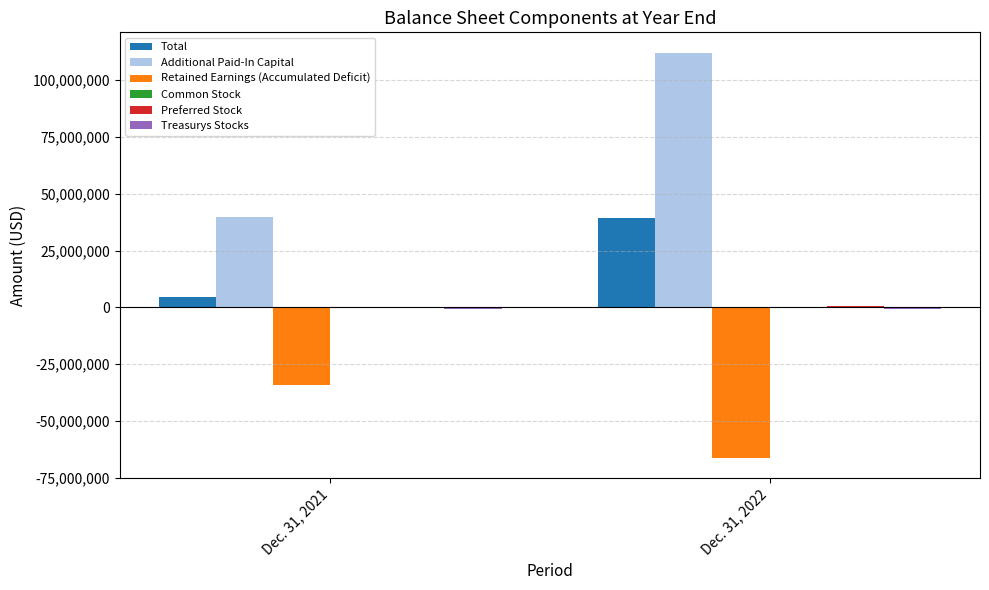

Which series has the largest total across all categories?

Additional Paid-In Capital